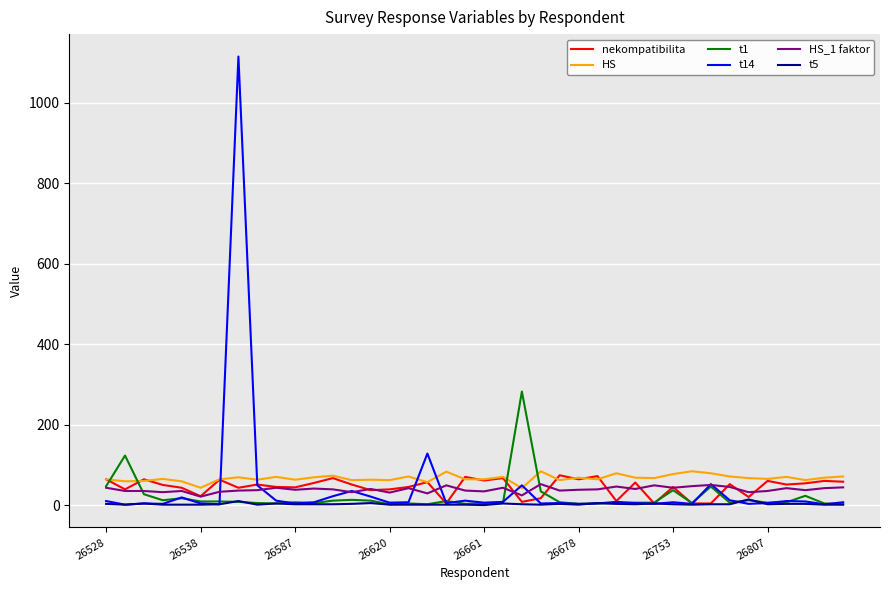

What is the maximum value for HS?

85